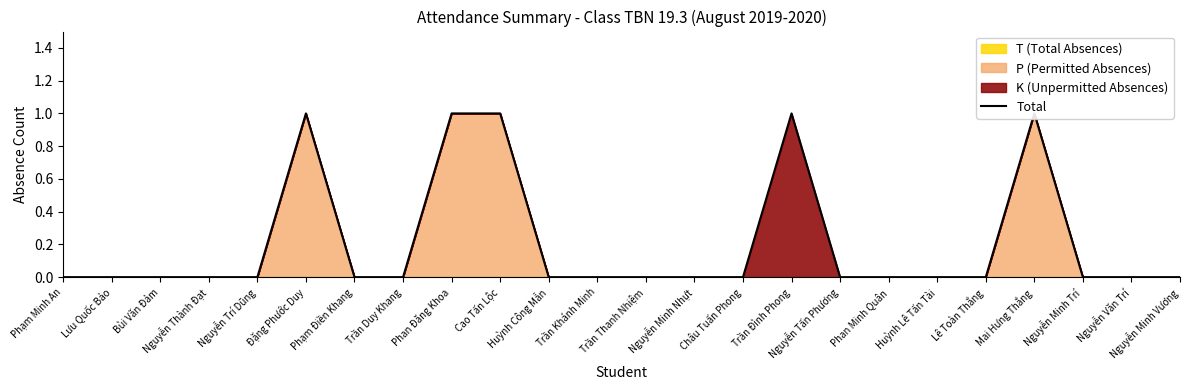

How many data points are above 0?

5